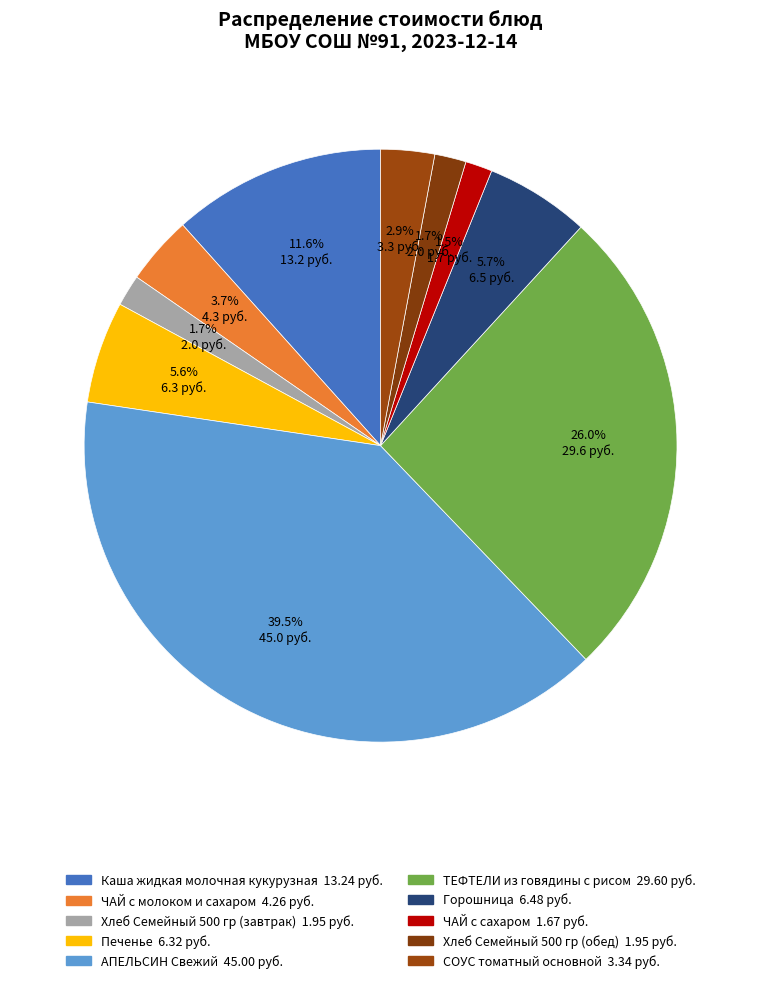

Is it true that Печенье is 17% of the pie?

False